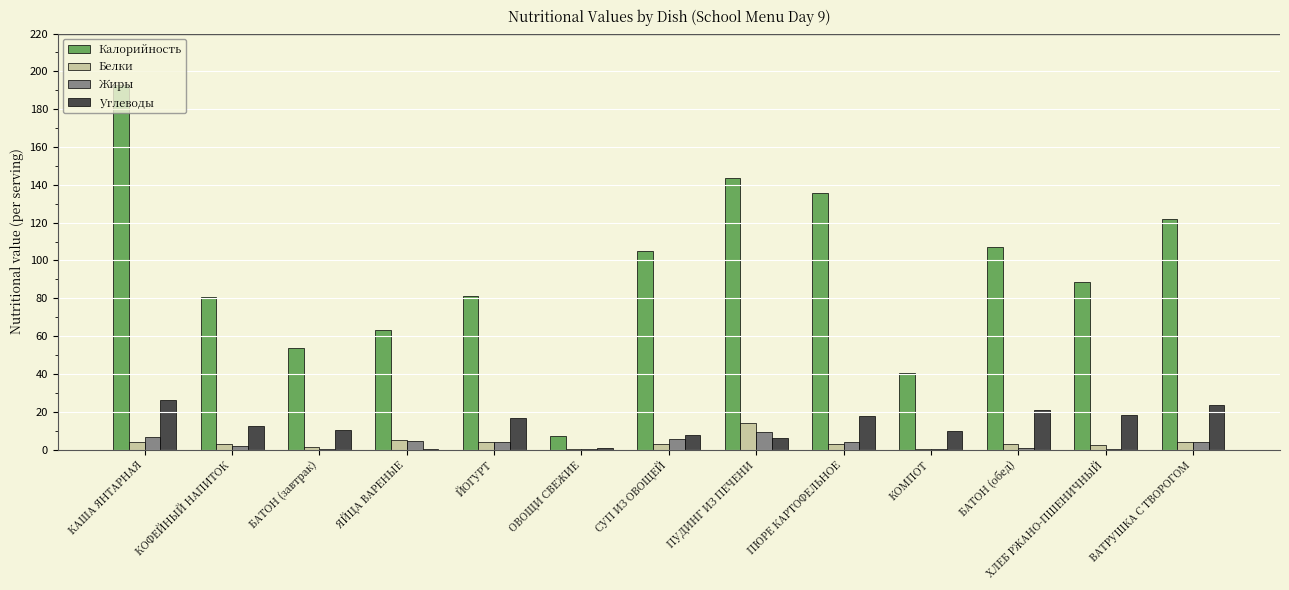

What is the difference between the Углеводы values at ПЮРЕ КАРТОФЕЛЬНОЕ and КАША ЯНТАРНАЯ?

8.6